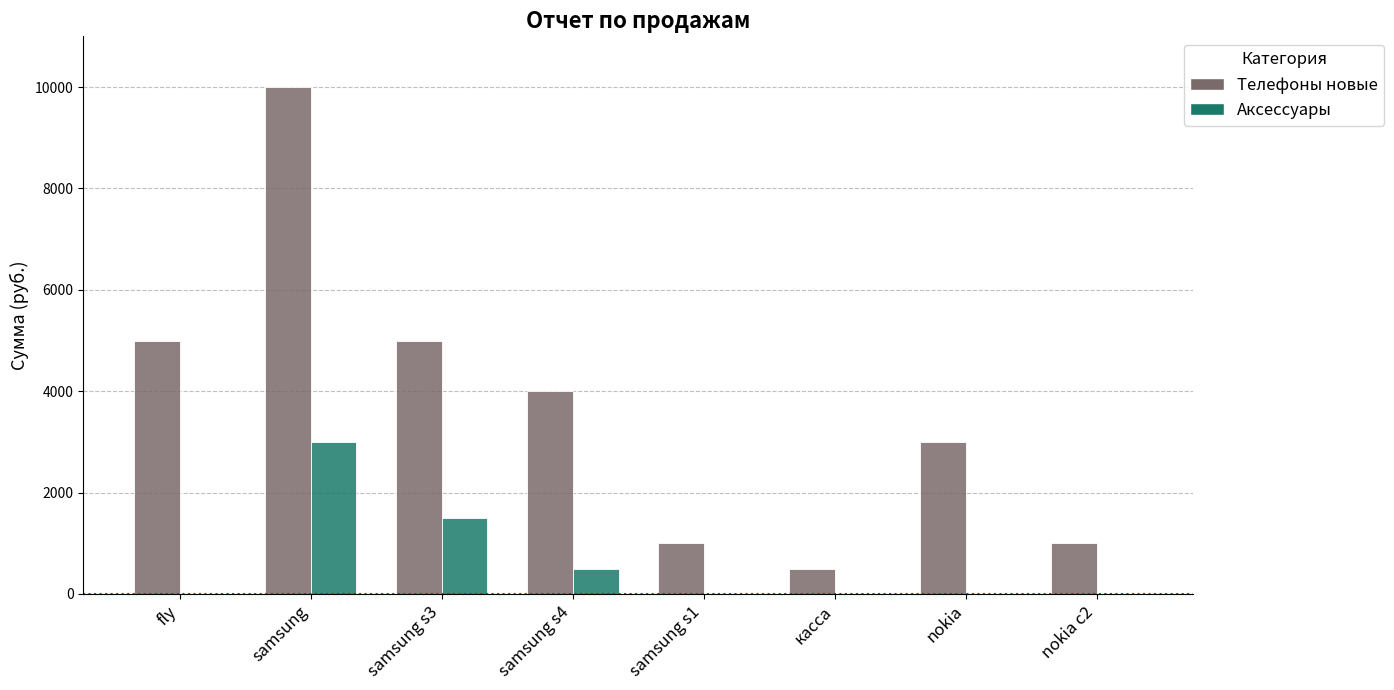

How many groups of bars are there?

8